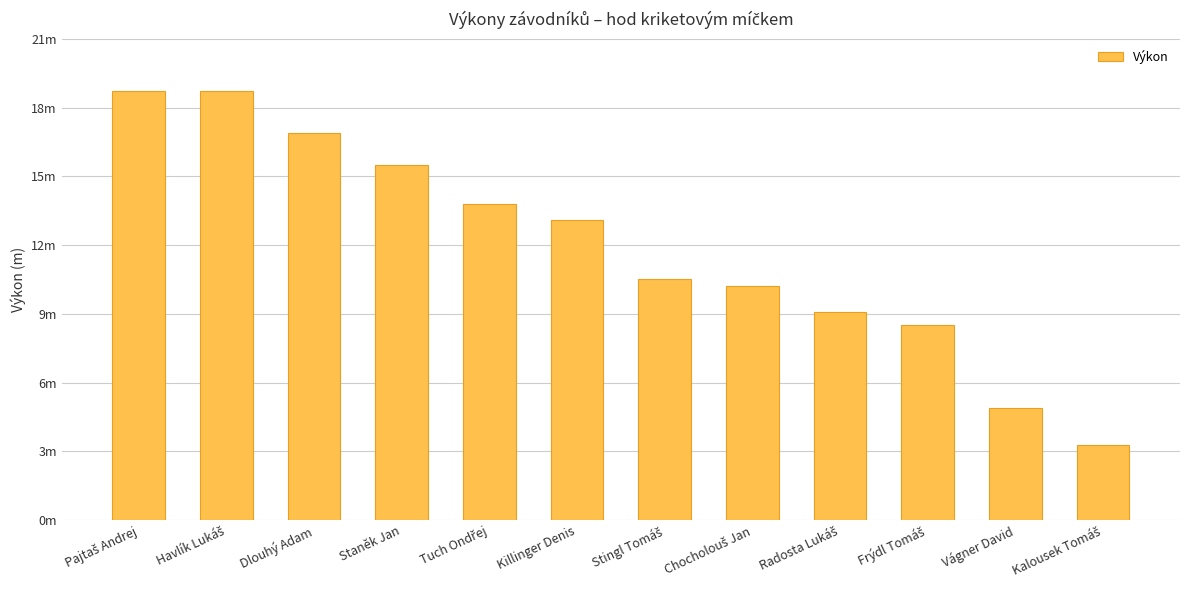

At which label does the data first exceed 13?

Pajtaš Andrej